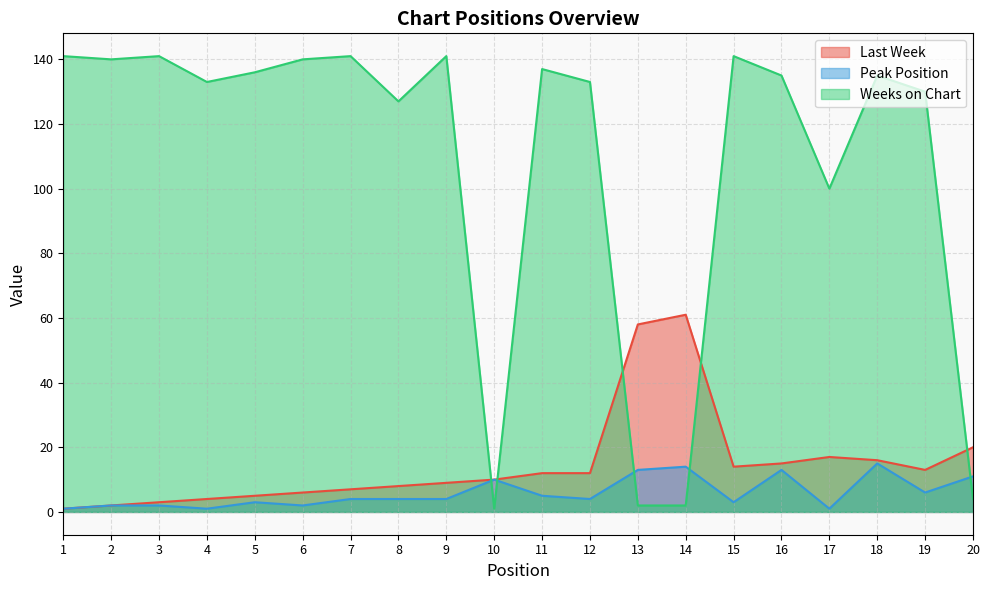

Where is the first local maximum for Weeks on Chart?

3